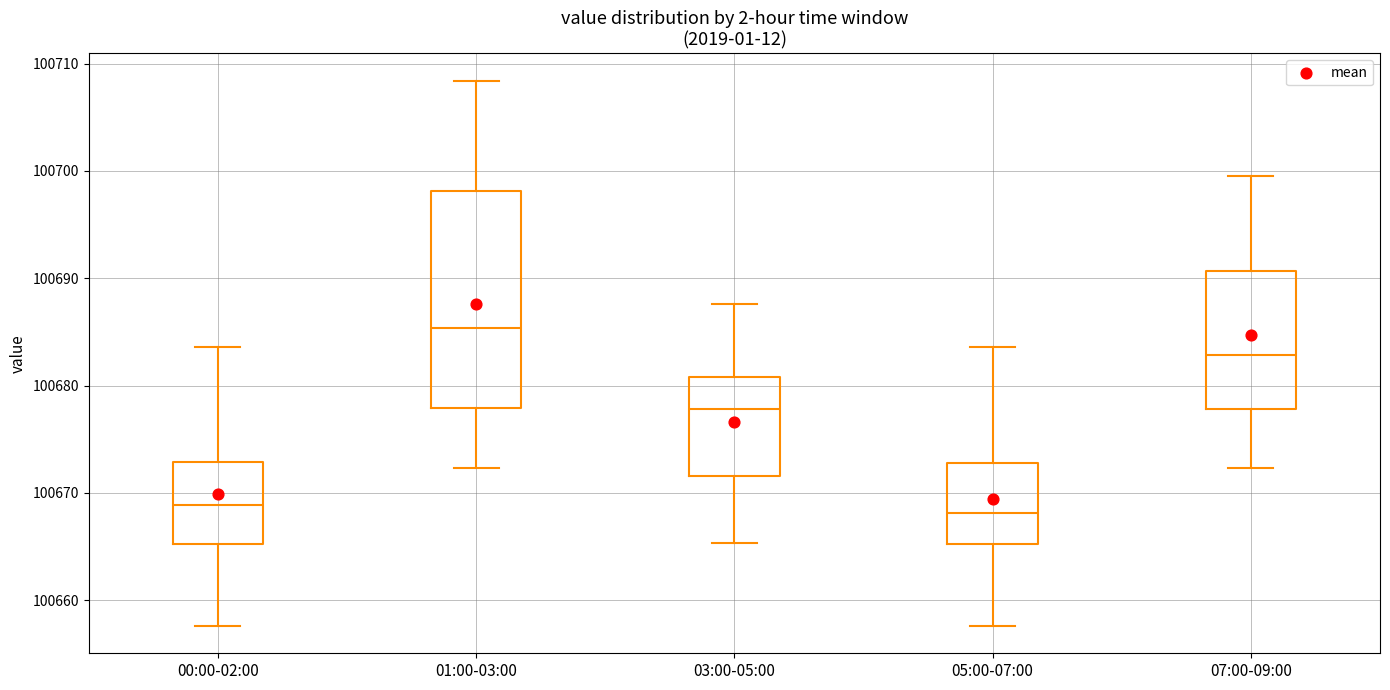

Reading left to right, transcribe this box plot: for each box, give where its median line is, the range the box spans, and where its two whiskers end, as read against the y-axis. The values are not printed on the chart, so give them approximately, as read against the axis.

00:00-02:00: median 100669, box 100665 to 100673, whiskers 100658 to 100684
01:00-03:00: median 100685, box 100678 to 100698, whiskers 100672 to 100708
03:00-05:00: median 100678, box 100672 to 100681, whiskers 100665 to 100688
05:00-07:00: median 100668, box 100665 to 100673, whiskers 100658 to 100684
07:00-09:00: median 100683, box 100678 to 100691, whiskers 100672 to 100700